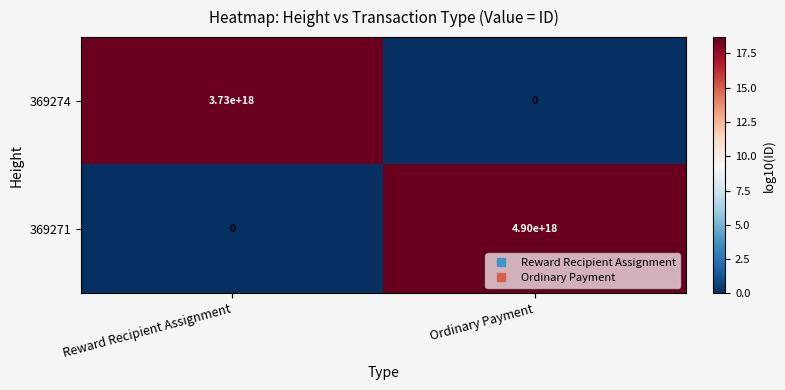

Is it true that 369271 equals 7861894885621051392 at Ordinary Payment?

False